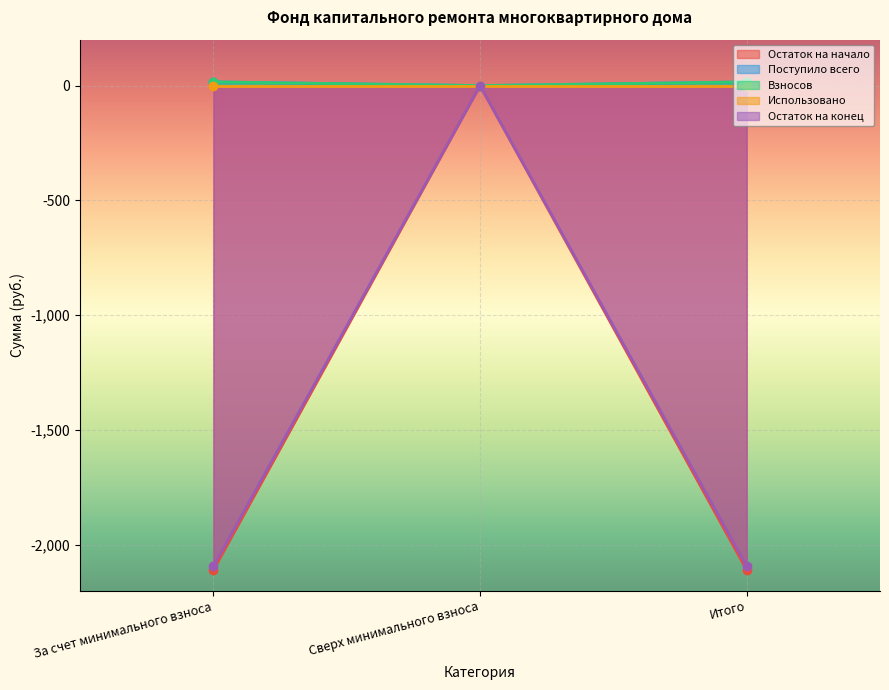

The Поступило всего series shows 0.0 at Сверх минимального взноса. True or false?

True